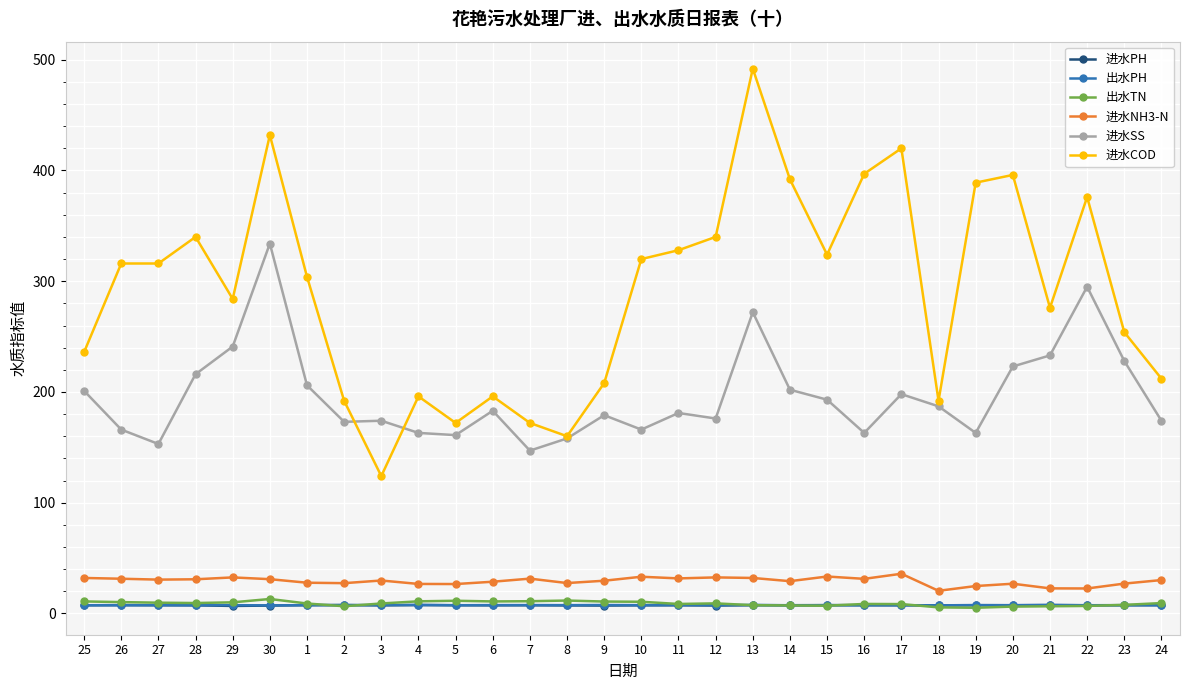

Which series has the widest spread of values?

进水COD